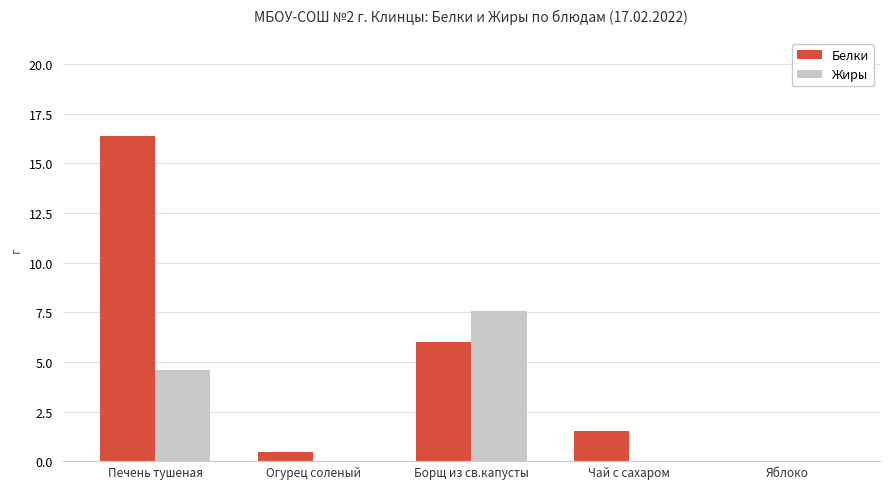

What is the greatest value displayed?

16.4